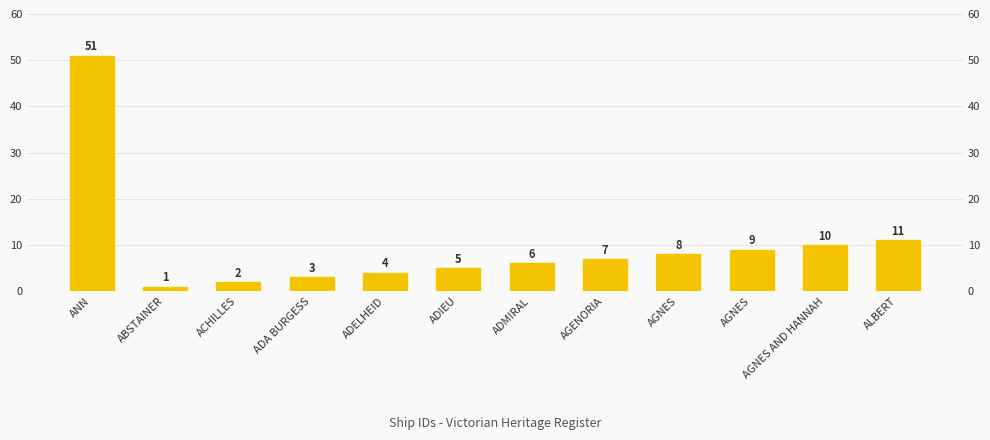

At which category does the chart reach its minimum across all series?

ABSTAINER